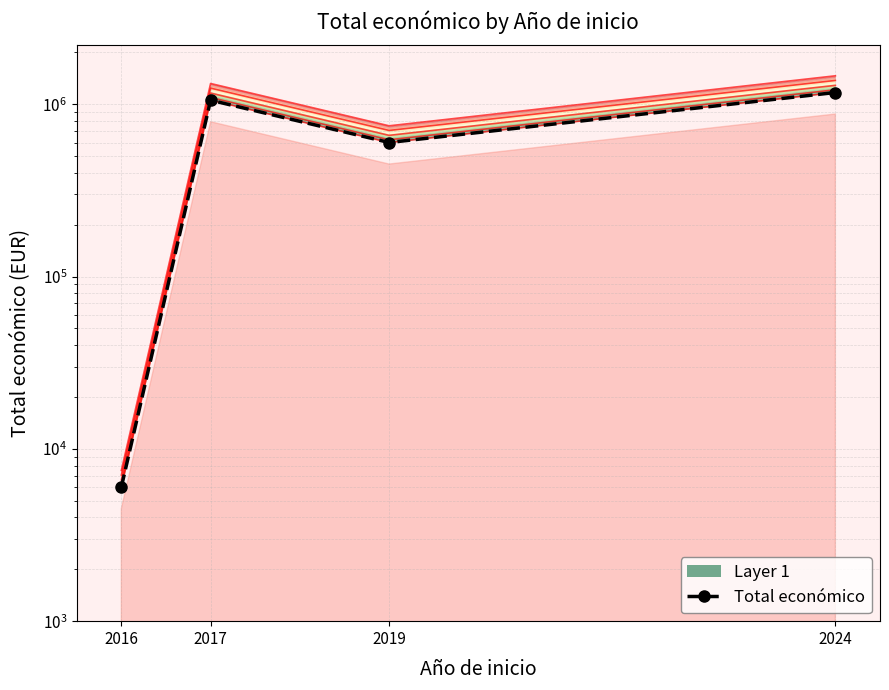

Reading left to right, extract all data points from this chart.

2016=6000	2017=1056171	2019=599962	2024=1170562